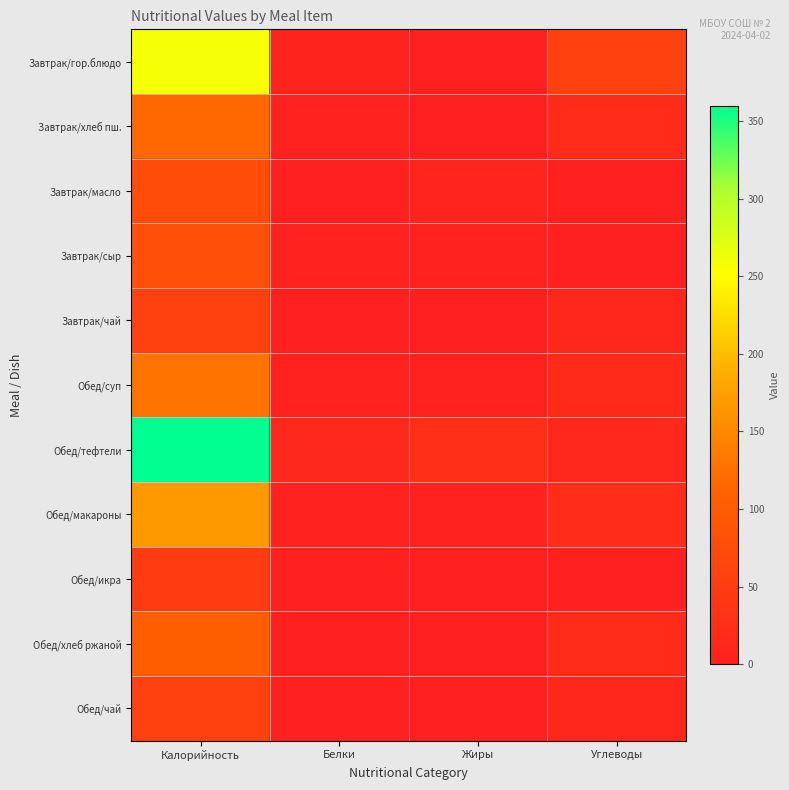

Rank the series at Калорийность from lowest to highest value.

Обед/икра, Завтрак/чай, Обед/чай, Завтрак/масло, Завтрак/сыр, Обед/хлеб ржаной, Завтрак/хлеб пш., Обед/суп, Обед/макароны, Завтрак/гор.блюдо, Обед/тефтели